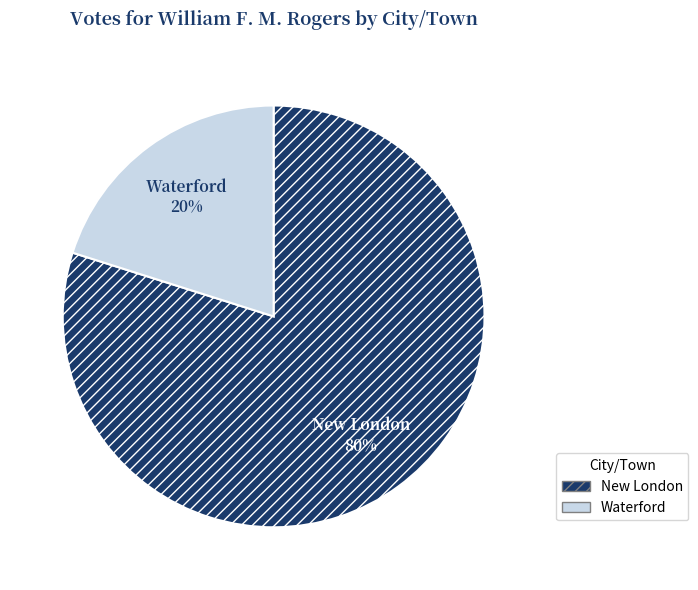

Is it true that New London is 73% of the pie?

False